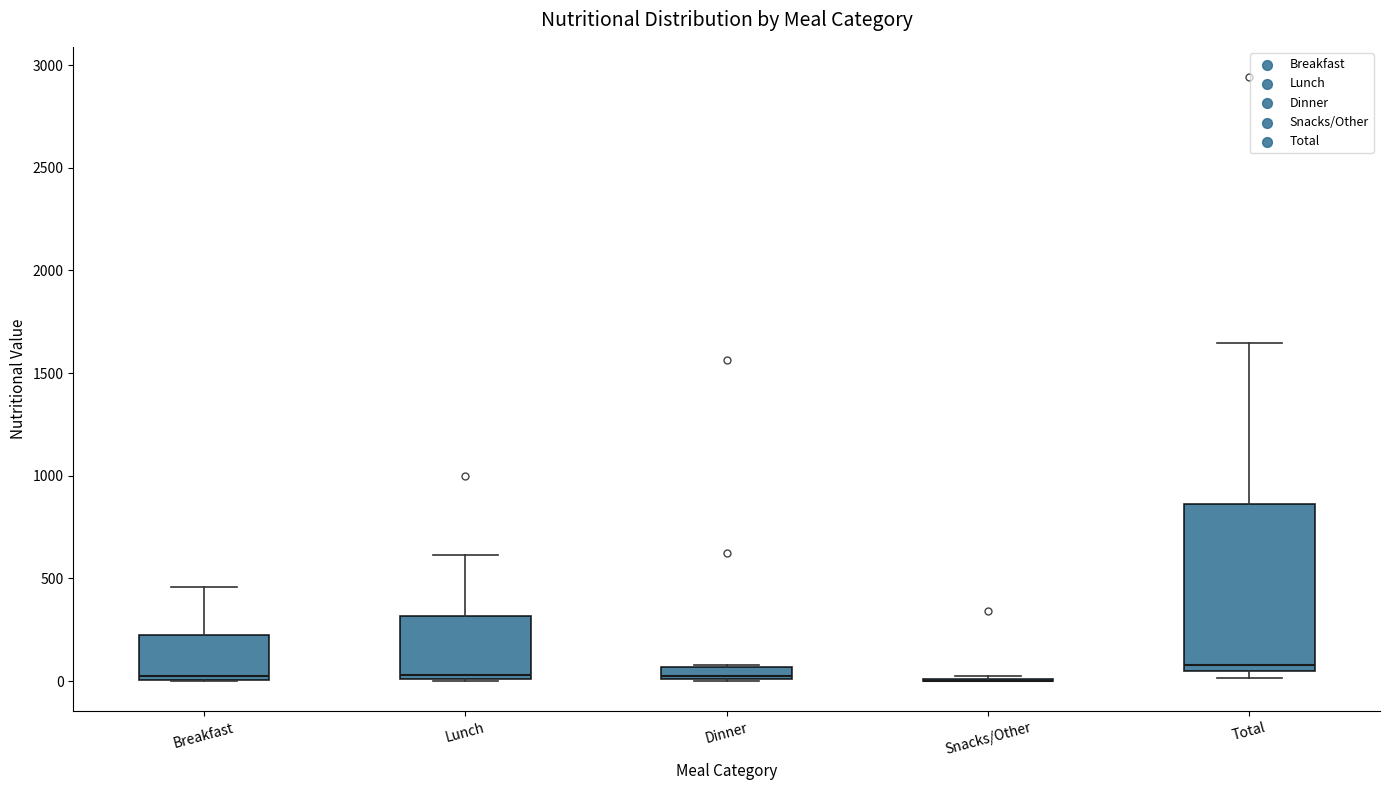

Which box is the tallest, from its lower edge to its upper edge?

Total